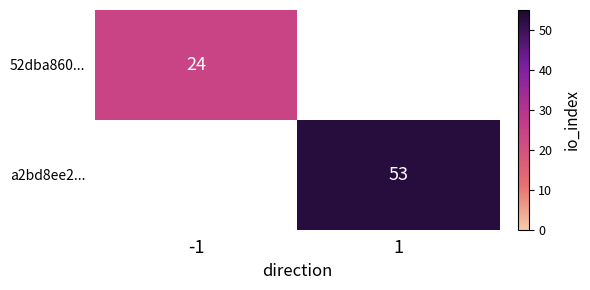

Is it true that a2bd8ee2... equals 90 at 1?

False